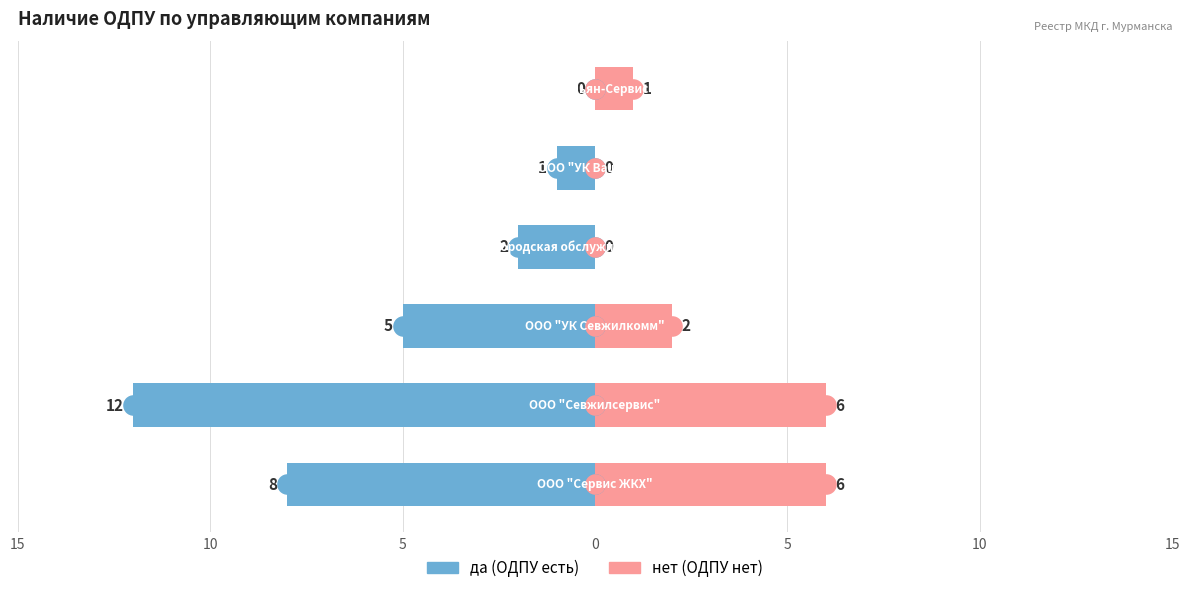

Which series has the largest Y range (max minus min)?

да (ОДПУ есть)